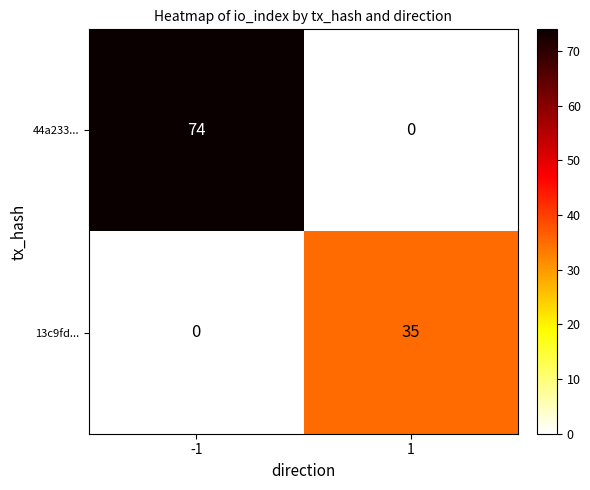

How many categories are shown in the chart?

2